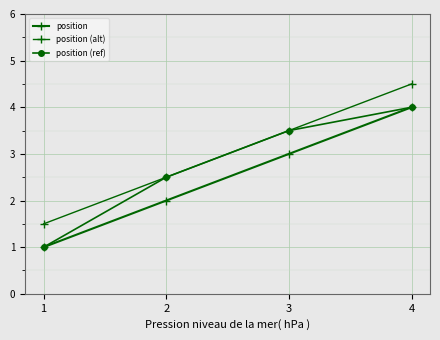

At which label does position reach its peak?

4